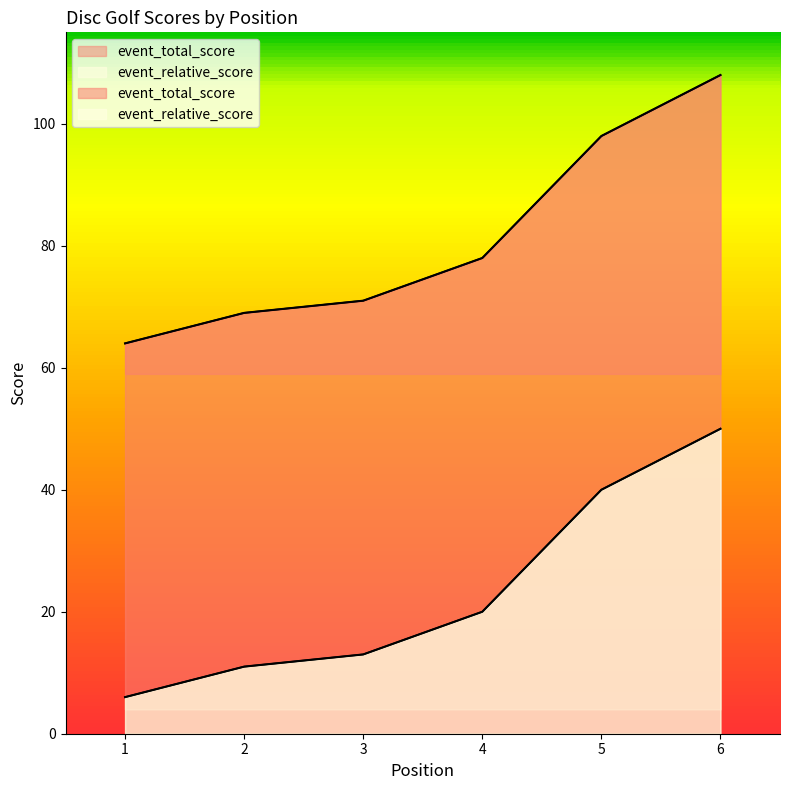

True or false: event_relative_score and event_total_score intersect in this chart.

False